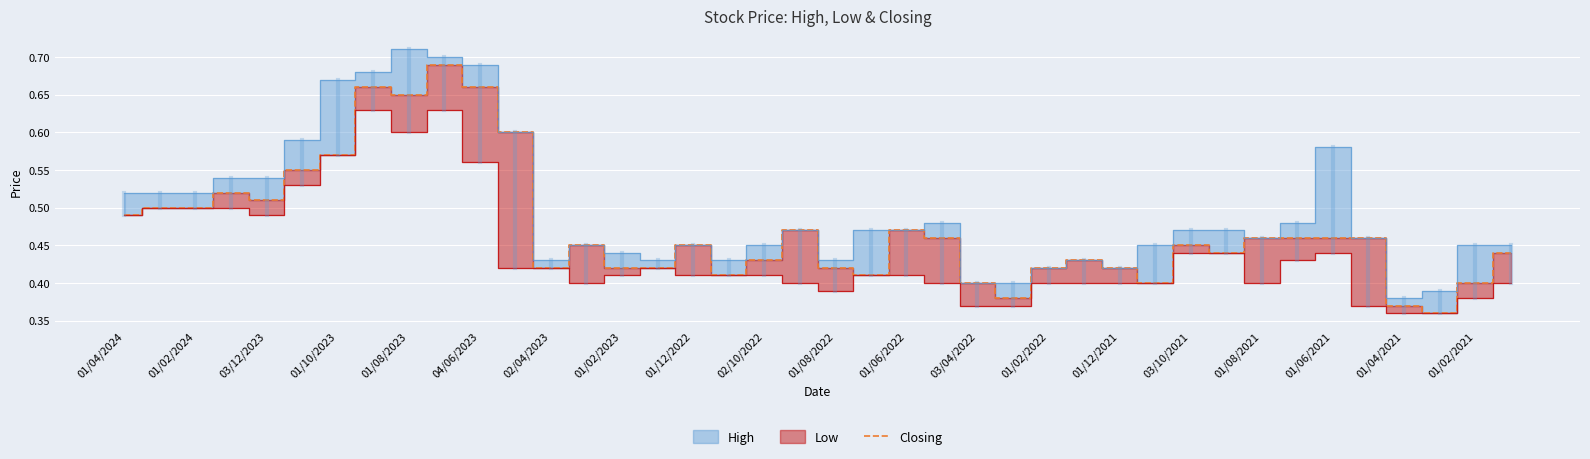

The Closing series shows 0.6 at 01/12/2021. True or false?

False